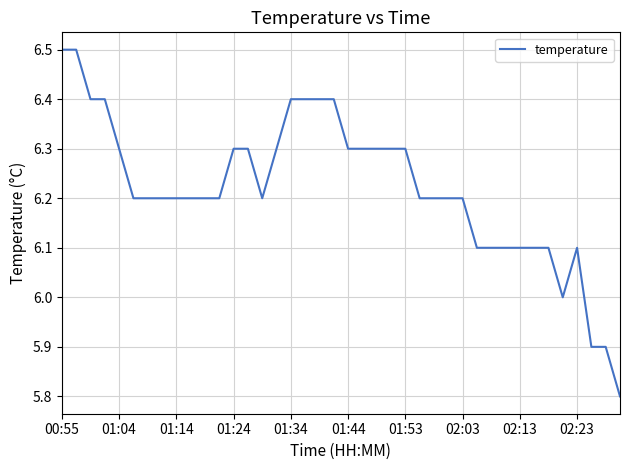

What is the difference between the second highest and minimum values?

0.7